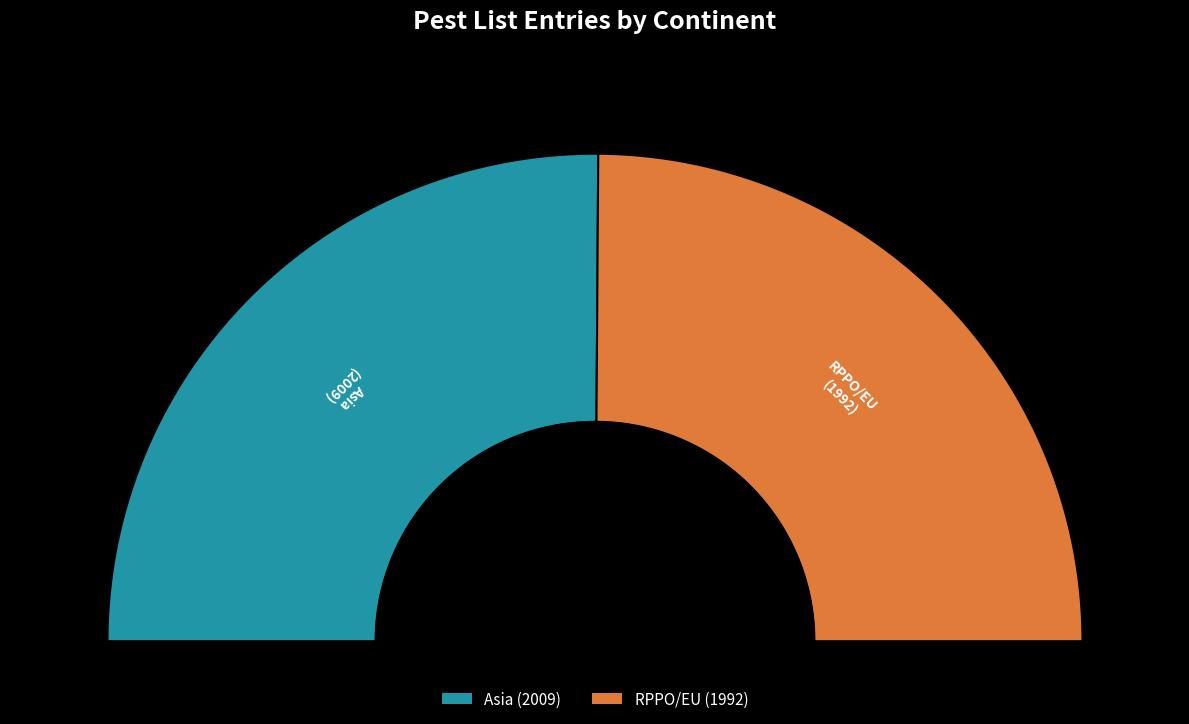

What percentage is the Asia slice, to the nearest percent?

50%